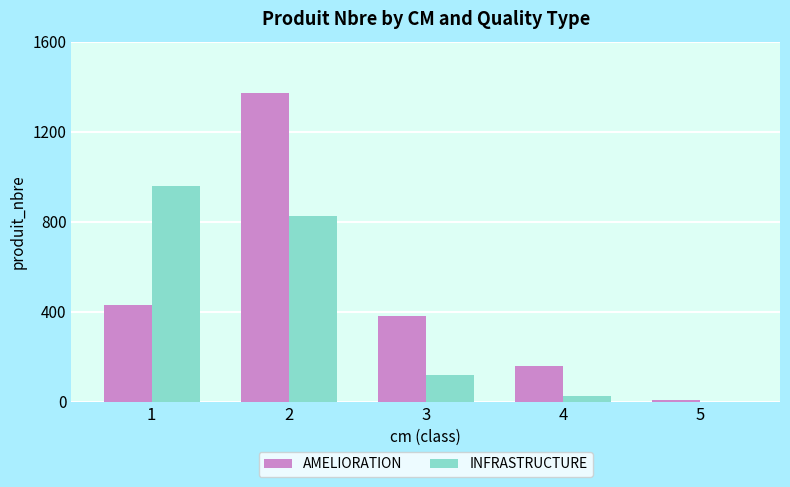

What is the sum of all AMELIORATION values?

2346